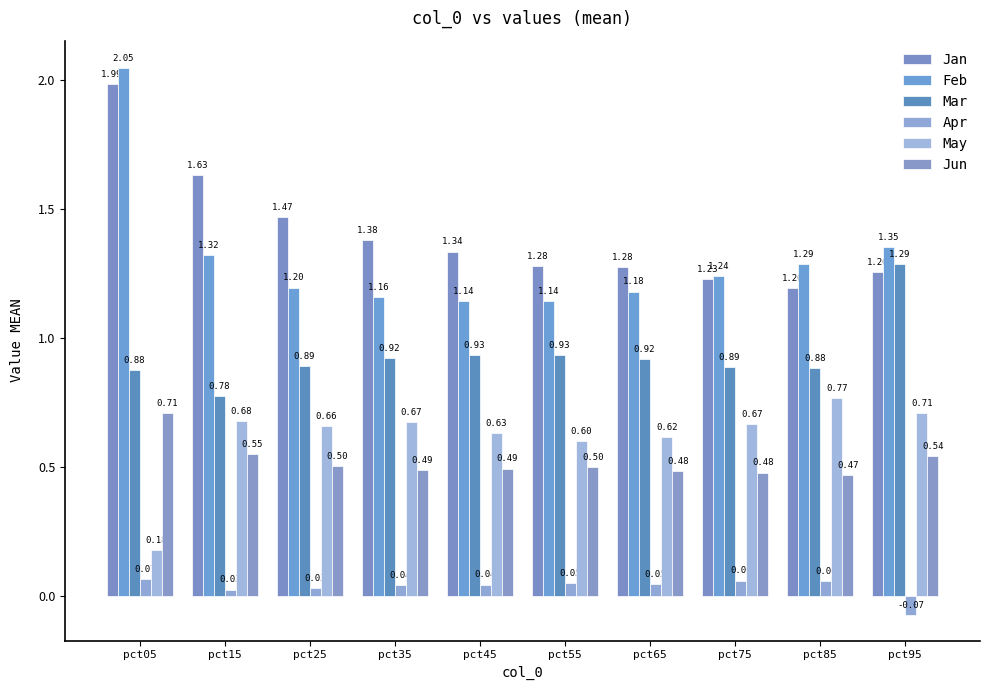

Between pct55 and pct15, which is larger?

pct15